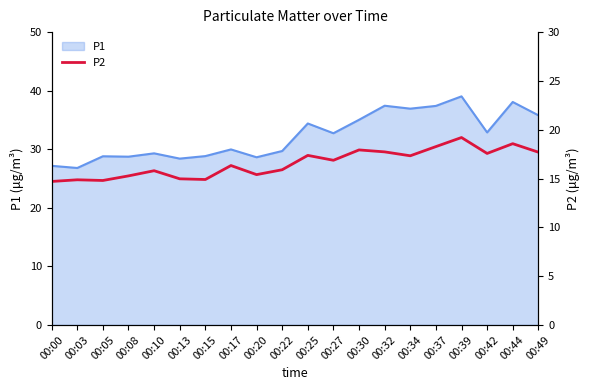

At which label does P1 first exceed 32?

00:25